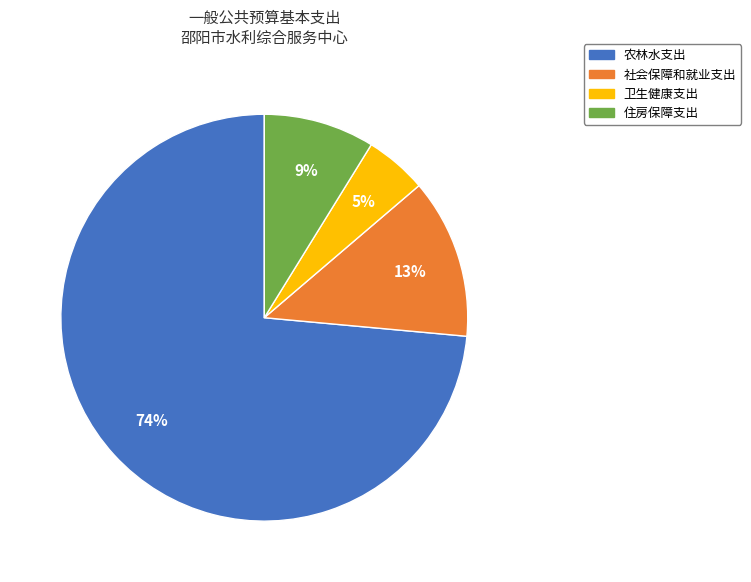

Is it true that 住房保障支出 is 18% of the pie?

False